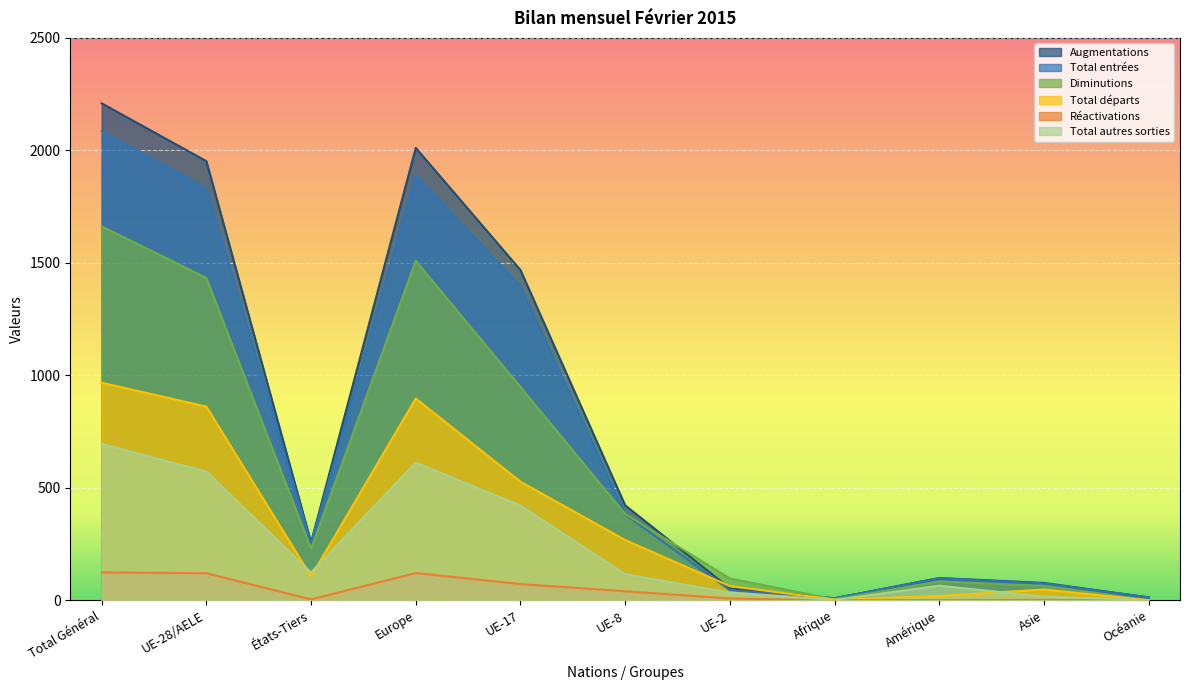

Which has a higher value, UE-8 or Europe?

Europe